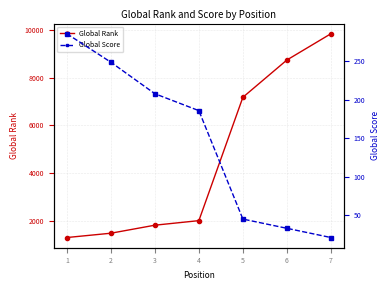

Reading right to left, what are all the values shown in this chart?

Global Rank: 9826	8730	7175	2028	1838	1503	1323
Global Score: 21	33	45	186	208	249	286